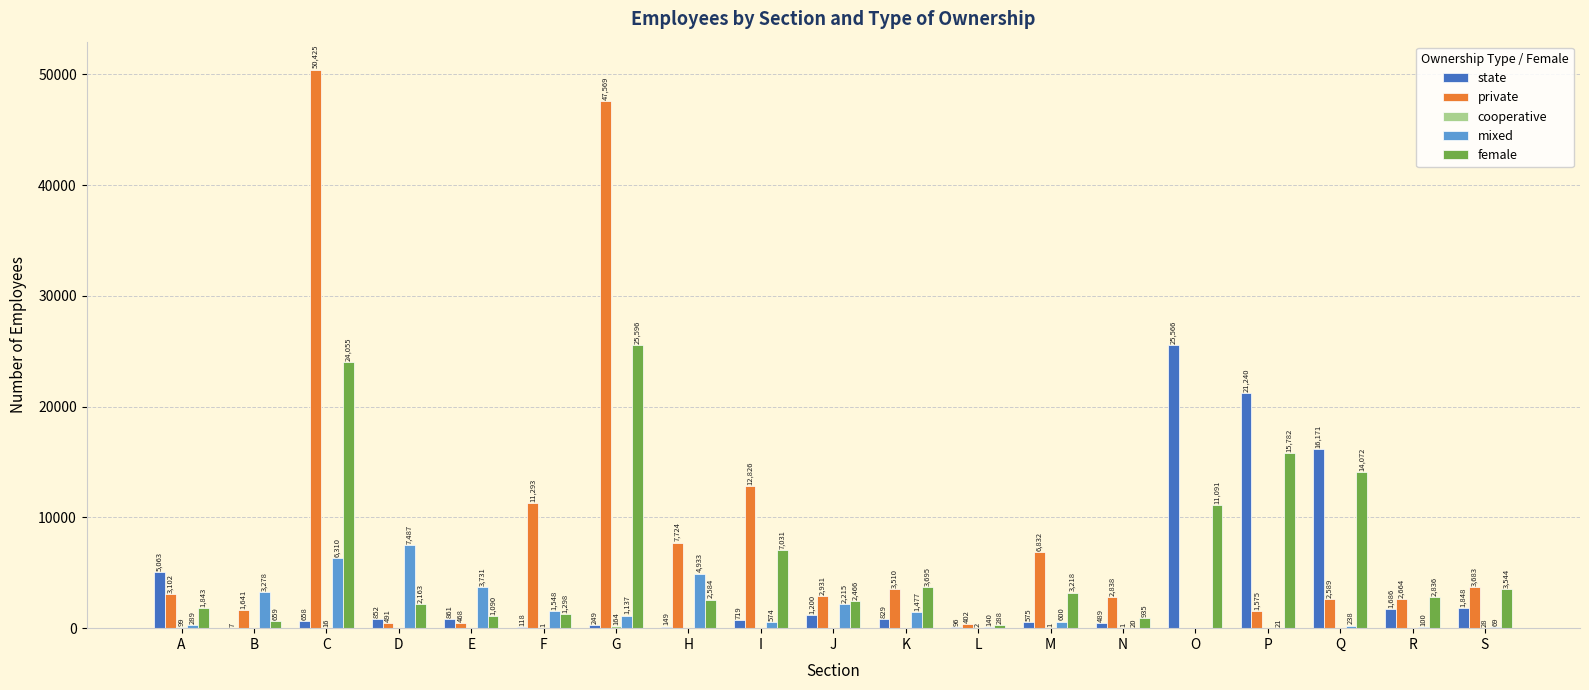

At which category is the sum across all series the highest?

C